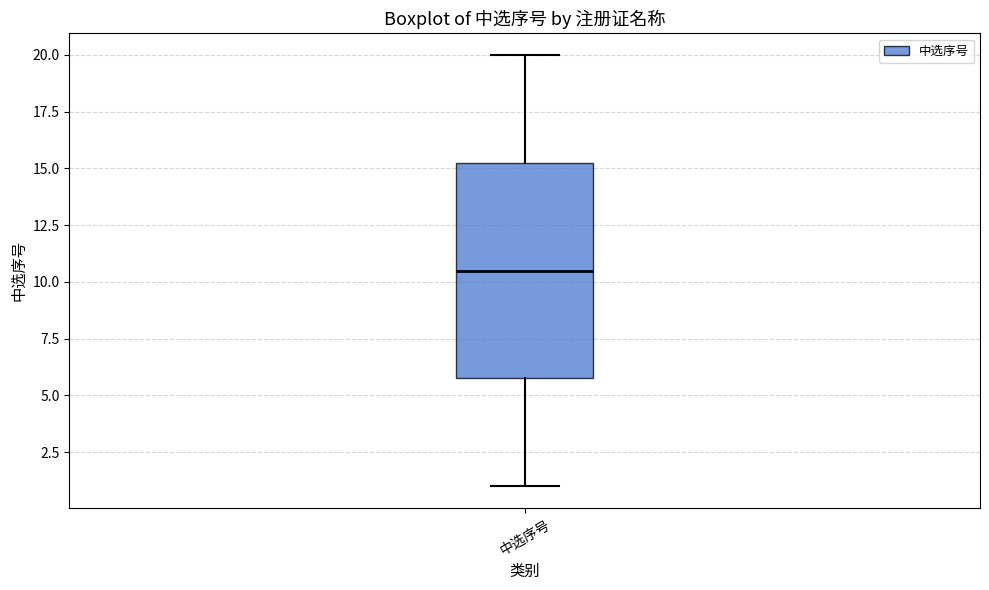

Where is the lower edge of the box for 中选序号 on the y-axis? The values are not printed on the chart, so give them approximately, as read against the axis.

6.0